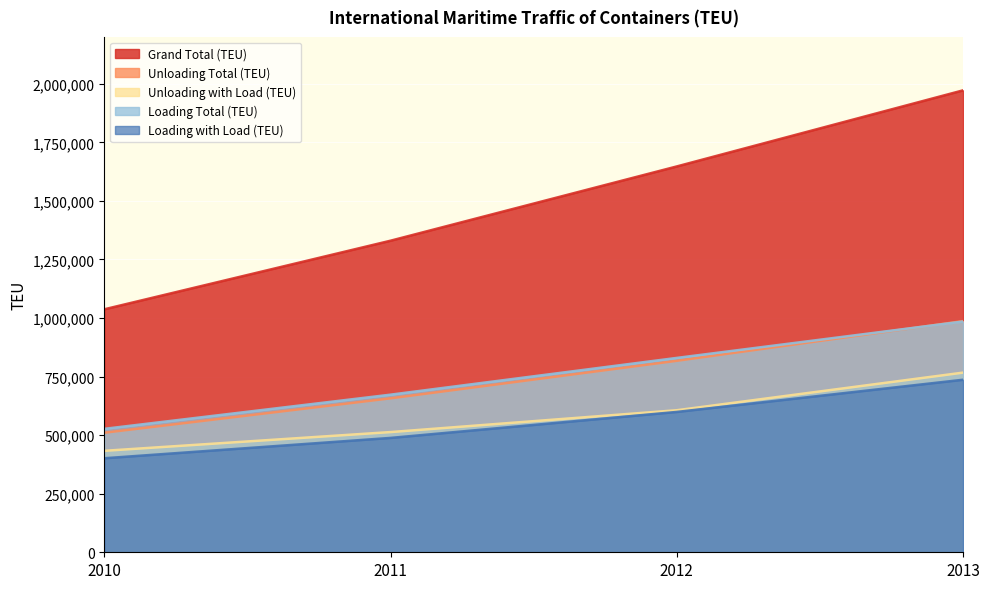

What are all the series names shown in the legend?

Grand Total (TEU), Unloading Total (TEU), Unloading with Load (TEU), Loading Total (TEU), Loading with Load (TEU)